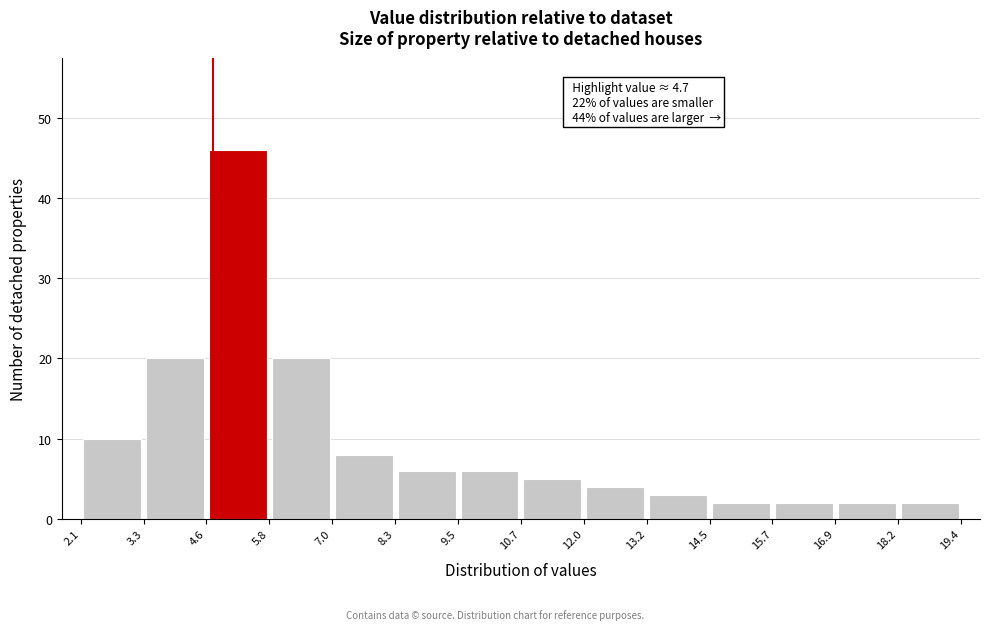

Over which range of the x-axis is the bar tallest?

4.6 to 5.8